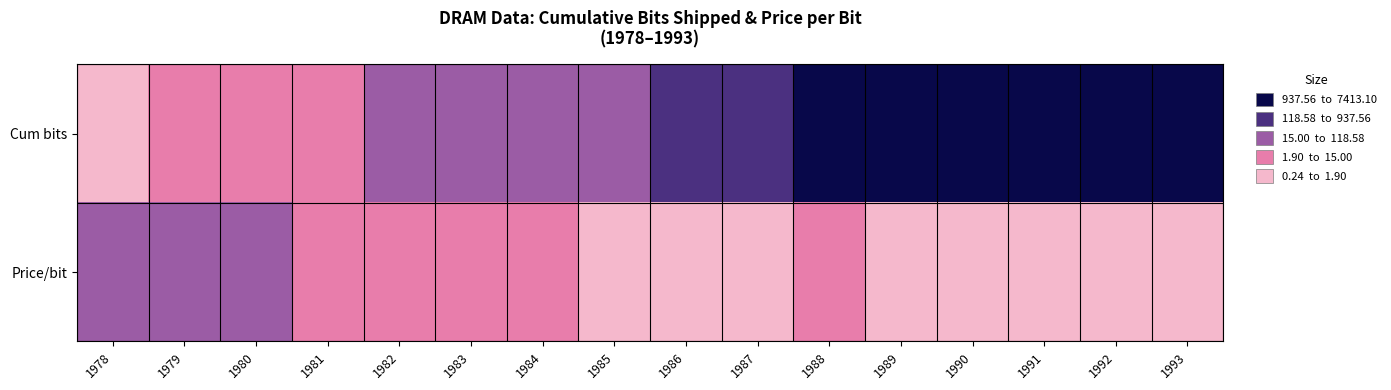

What is the total value across all series at 1983?

2.5